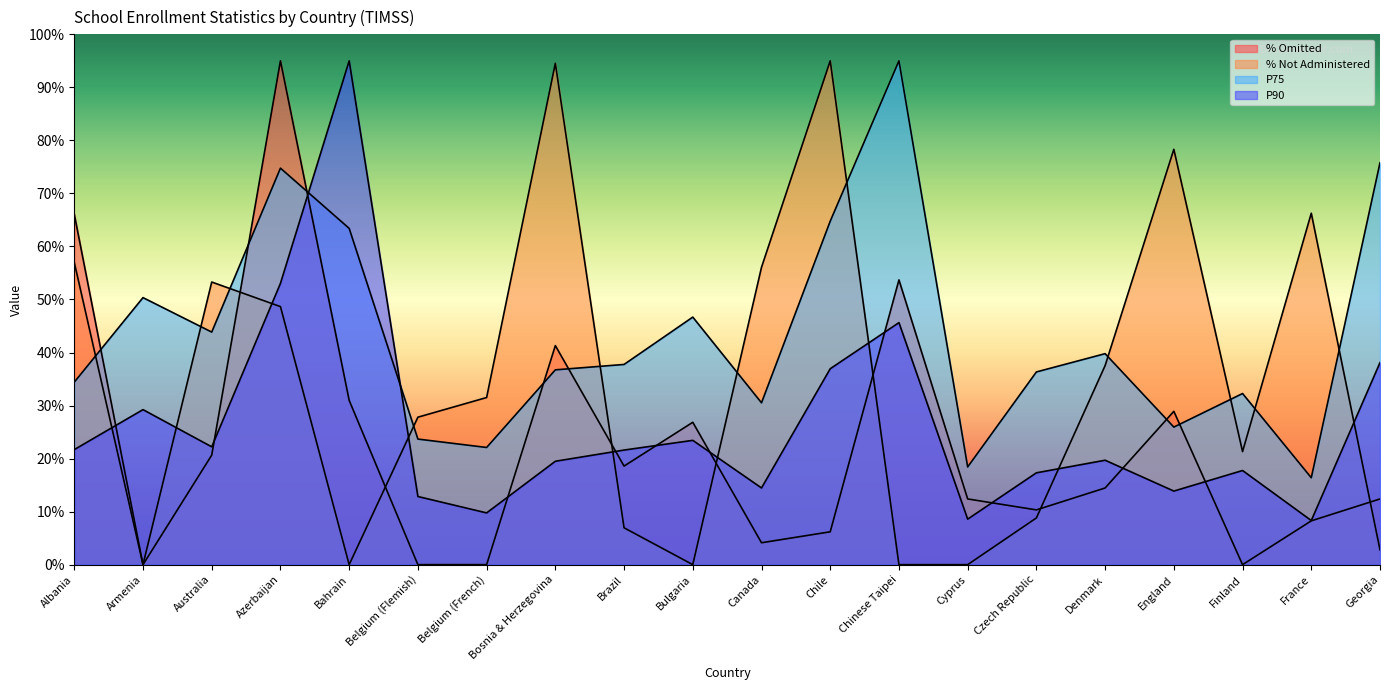

What is the label of the 11th point from the right?

Bulgaria